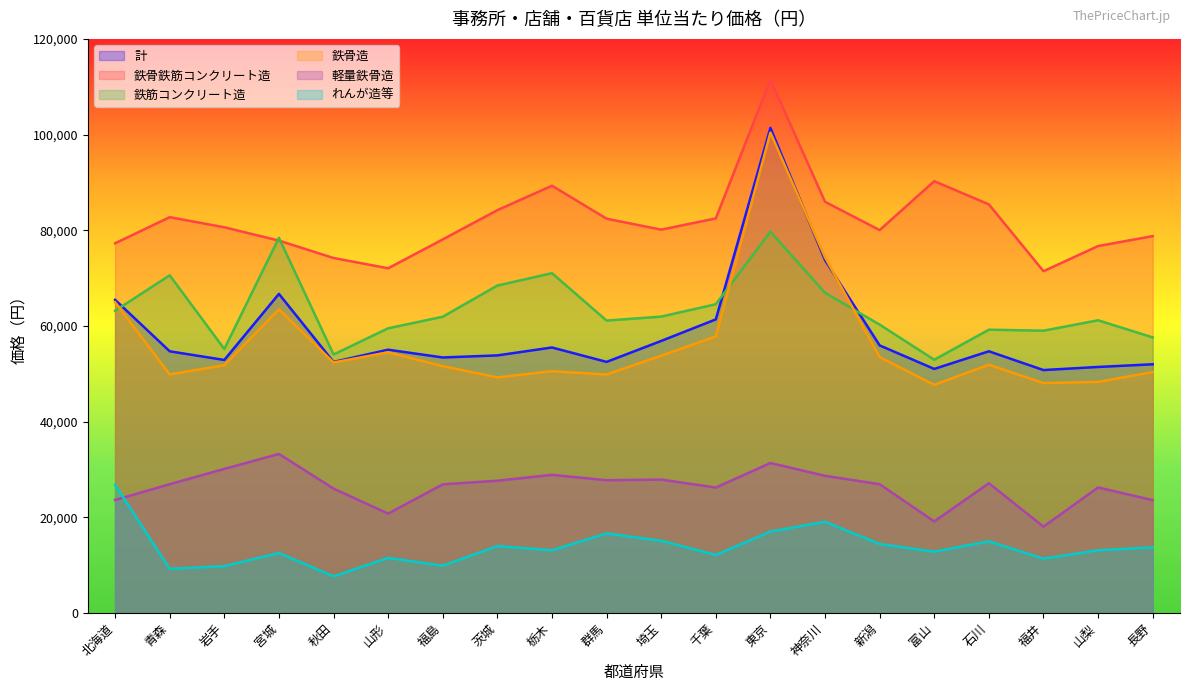

At which category does 計 reach its first local peak?

宮城